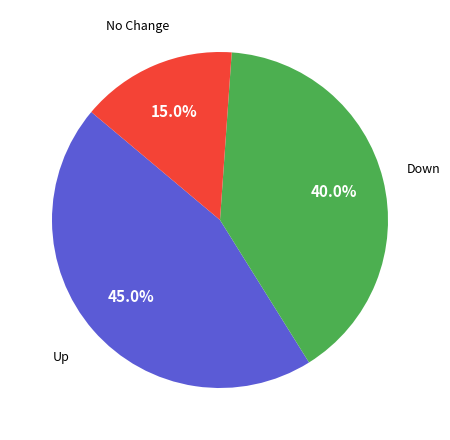

Combined, do No Change and Down account for over 50%?

Yes